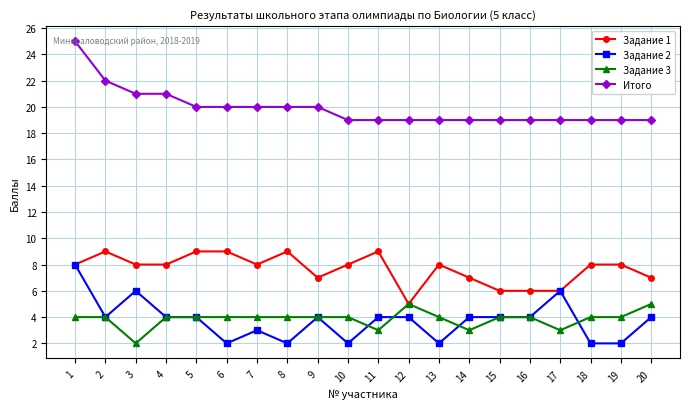

What is the spread (max minus min) of values at 6?

18